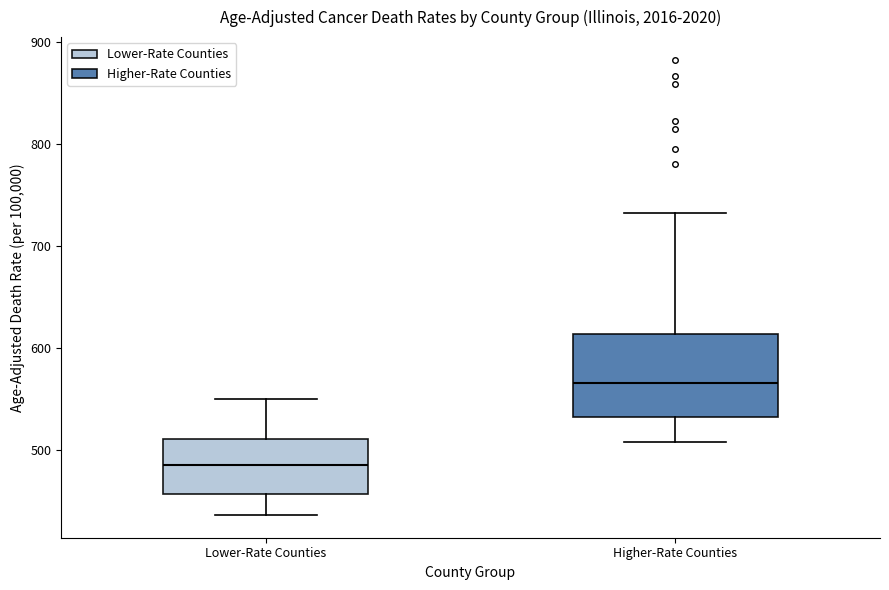

Reading left to right, read every box against the y-axis: the position of its median line, the range the box covers, and the ends of its whiskers. The values are not printed on the chart, so give them approximately, as read against the axis.

Lower-Rate Counties: median 490, box 460 to 510, whiskers 440 to 550
Higher-Rate Counties: median 570, box 530 to 610, whiskers 510 to 730